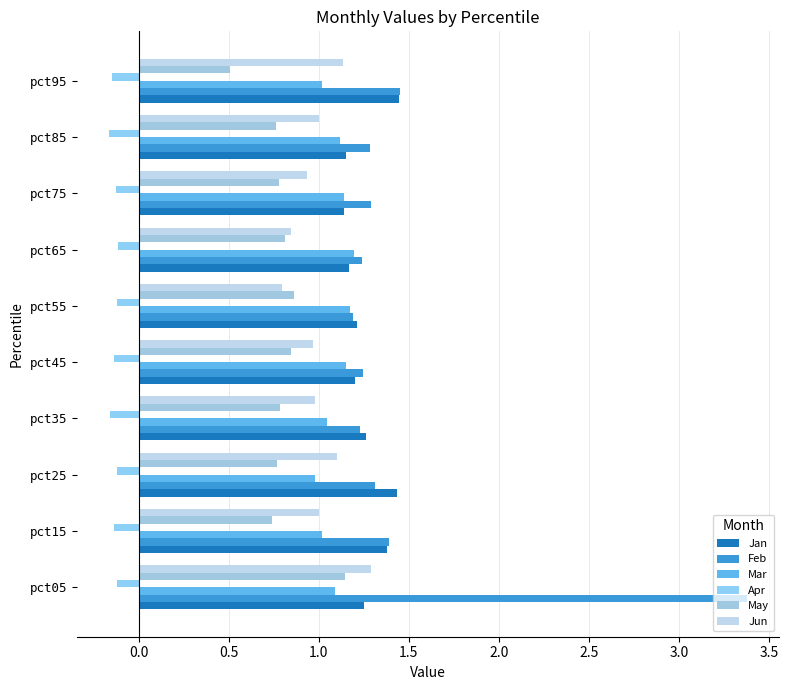

Count the number of categories in the chart.

10